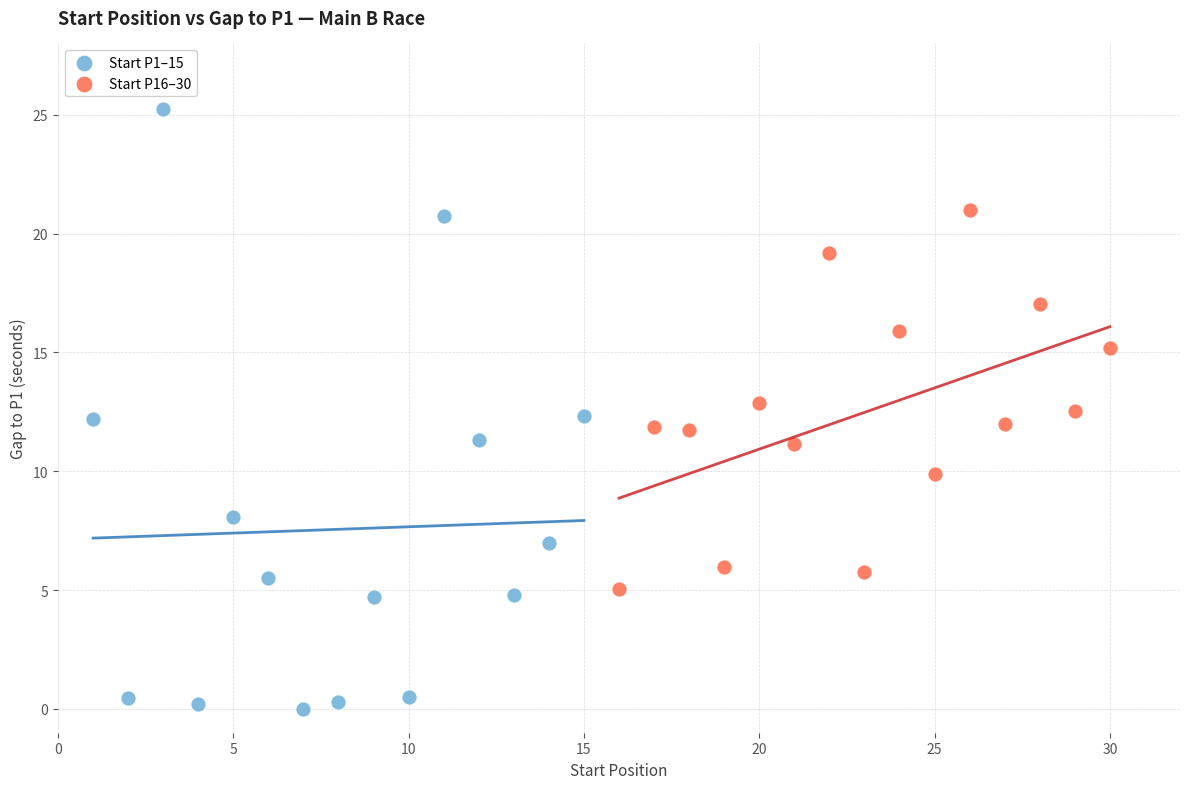

Which series reaches the minimum Y coordinate?

Start P1–15